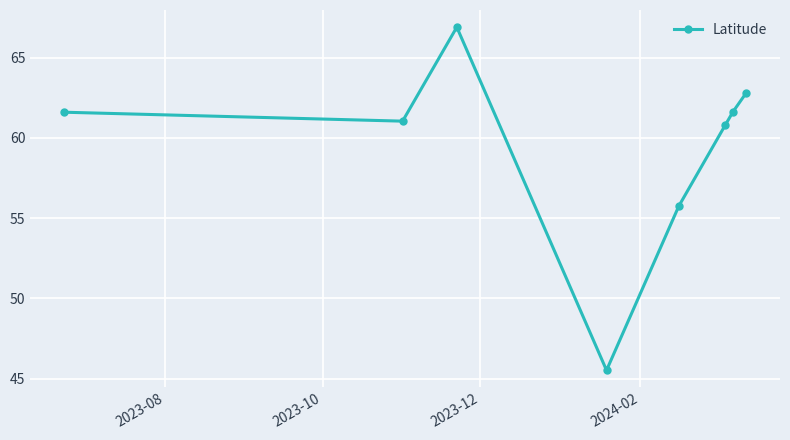

What is the value of the 7th point from the left?

61.6